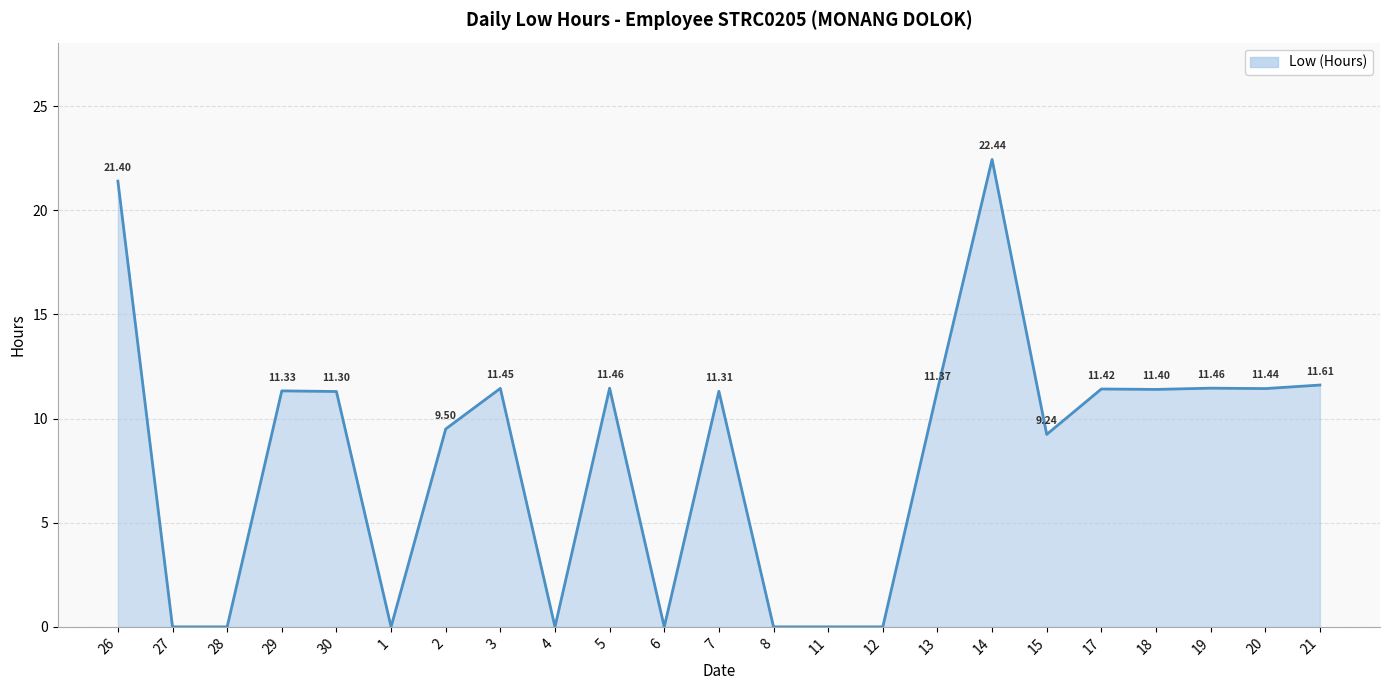

What position from the right is 15?

6